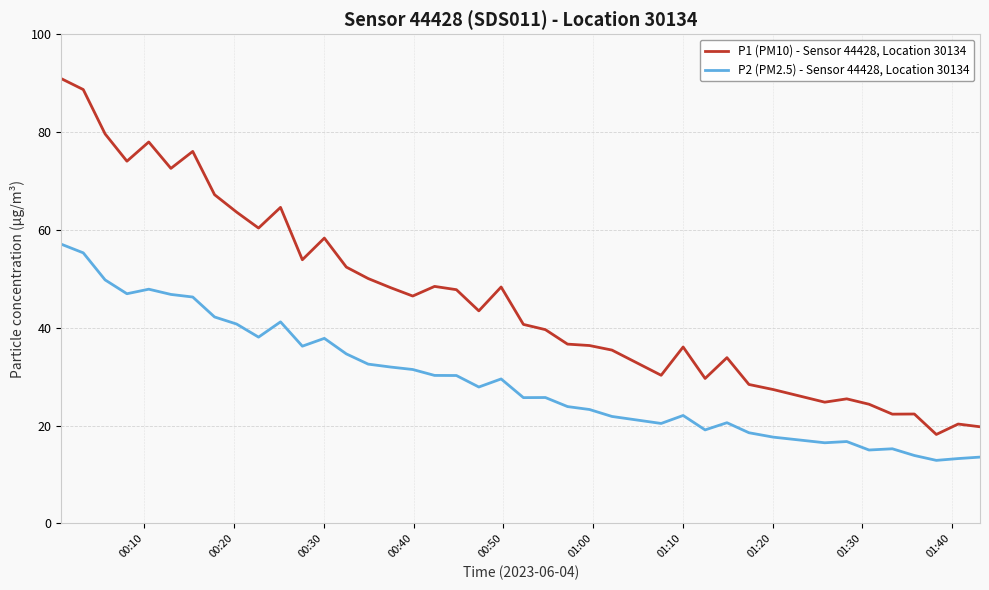

What is the highest value of the P2 (PM2.5) - Sensor 44428, Location 30134 series?

57.1